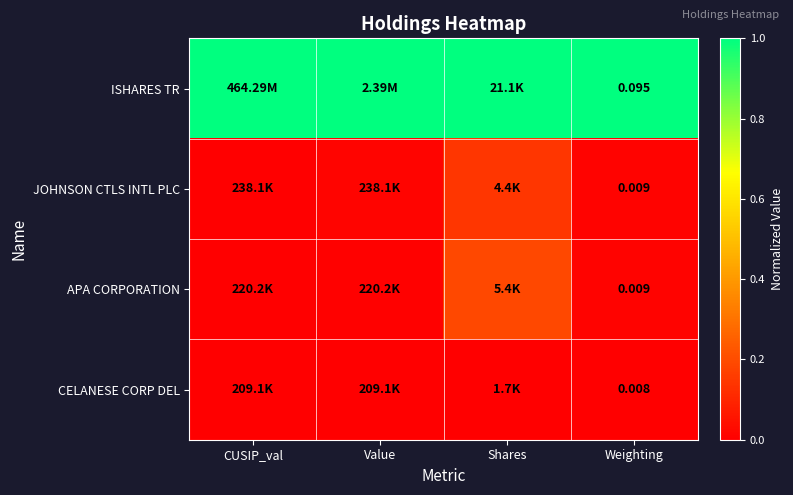

Is the value of APA CORPORATION at Weighting greater than the value of CELANESE CORP DEL at Weighting?

Yes